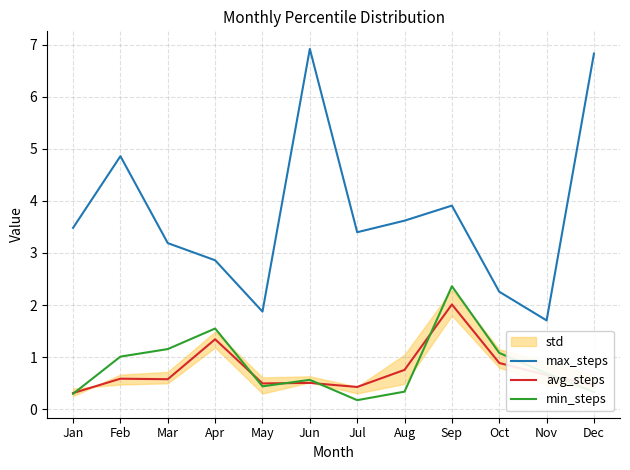

True or false: min_steps has a value of 0.6 at May.

False